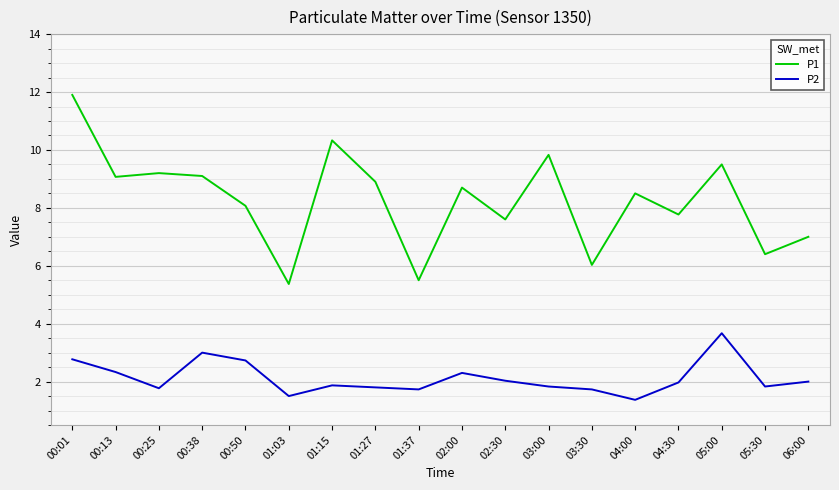

The P1 series shows 3.5 at 00:13. True or false?

False